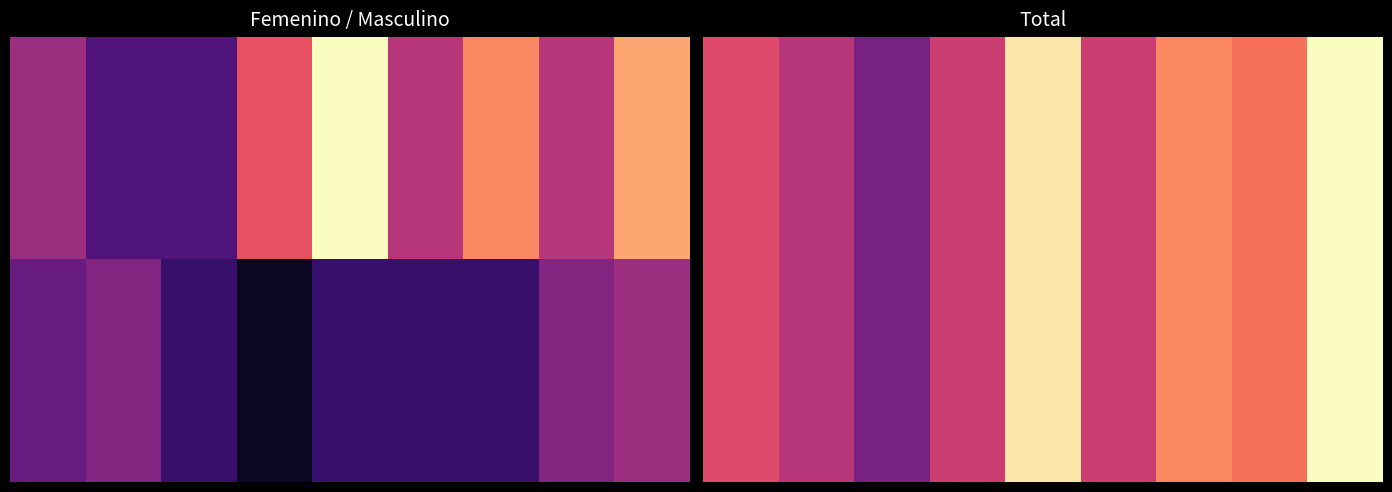

At how many categories does at least one series exceed 10?

7